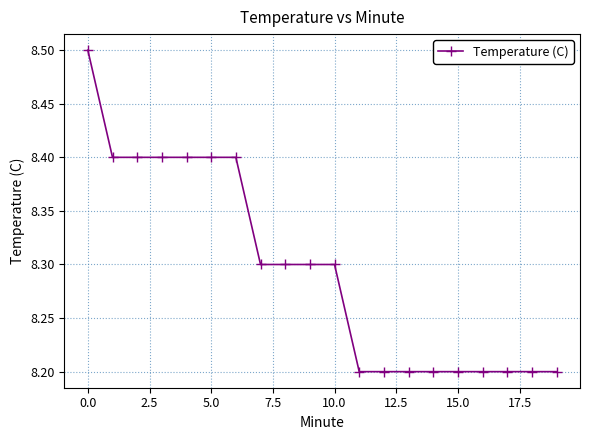

What is the greatest value displayed?

8.5